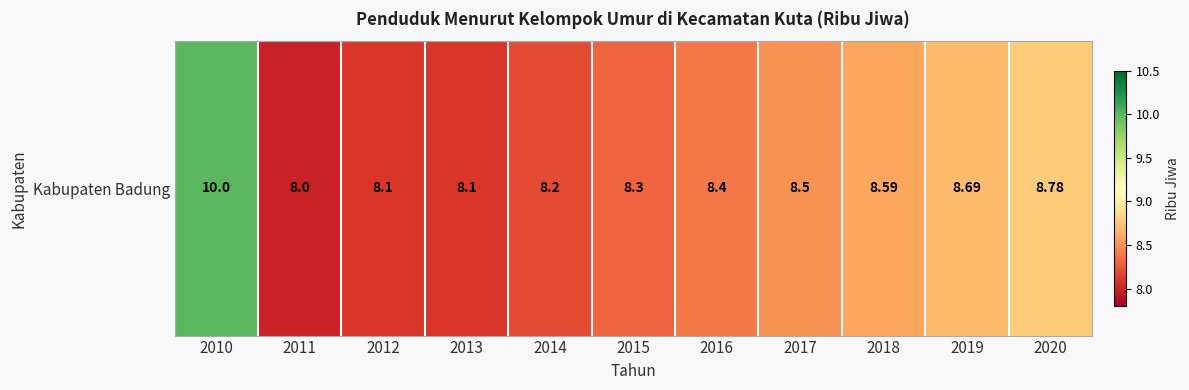

What is the minimum value shown in the chart?

8.0